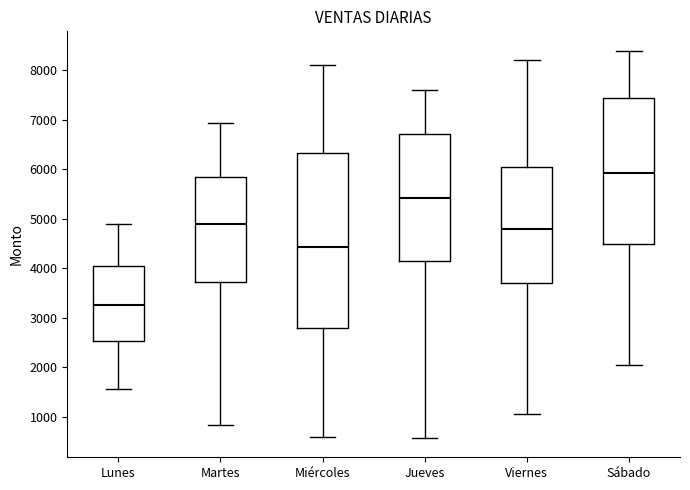

Where is the lower edge of the box for Sábado on the y-axis? The values are not printed on the chart, so give them approximately, as read against the axis.

4500